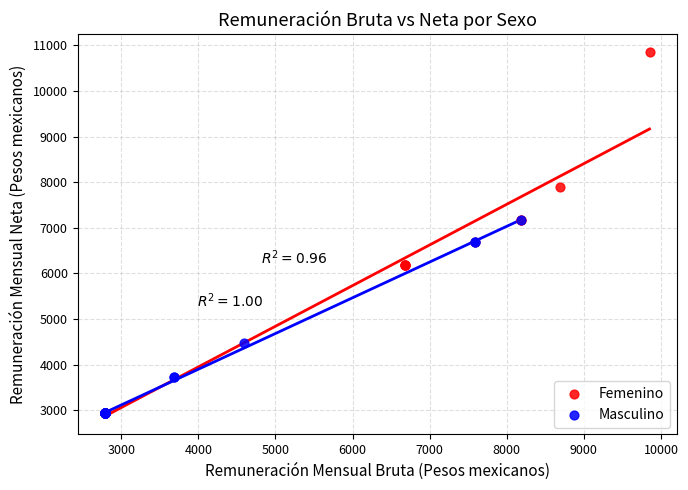

Which series reaches the maximum Y coordinate?

Femenino